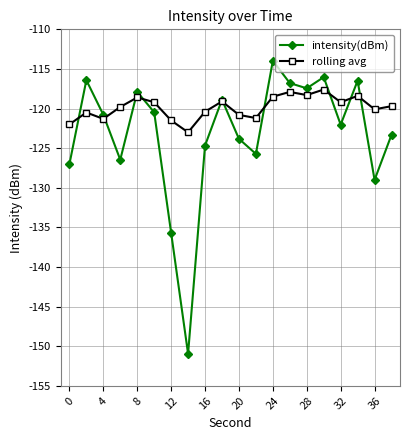

What is the smallest value displayed?

-151.0